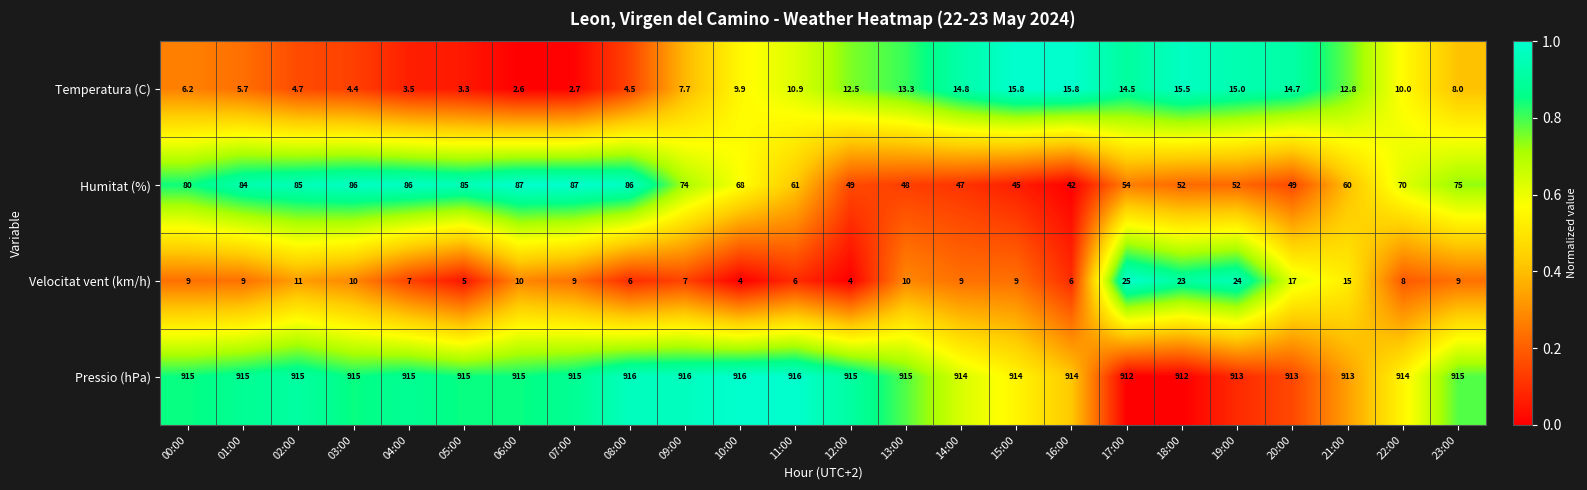

What is the highest value of the Pressio (hPa) series?

916.0